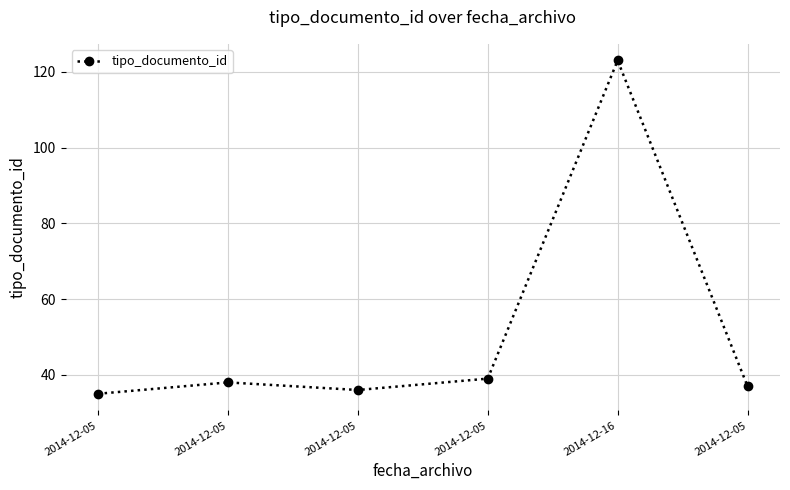

What is the value of the 4th point from the left?

35